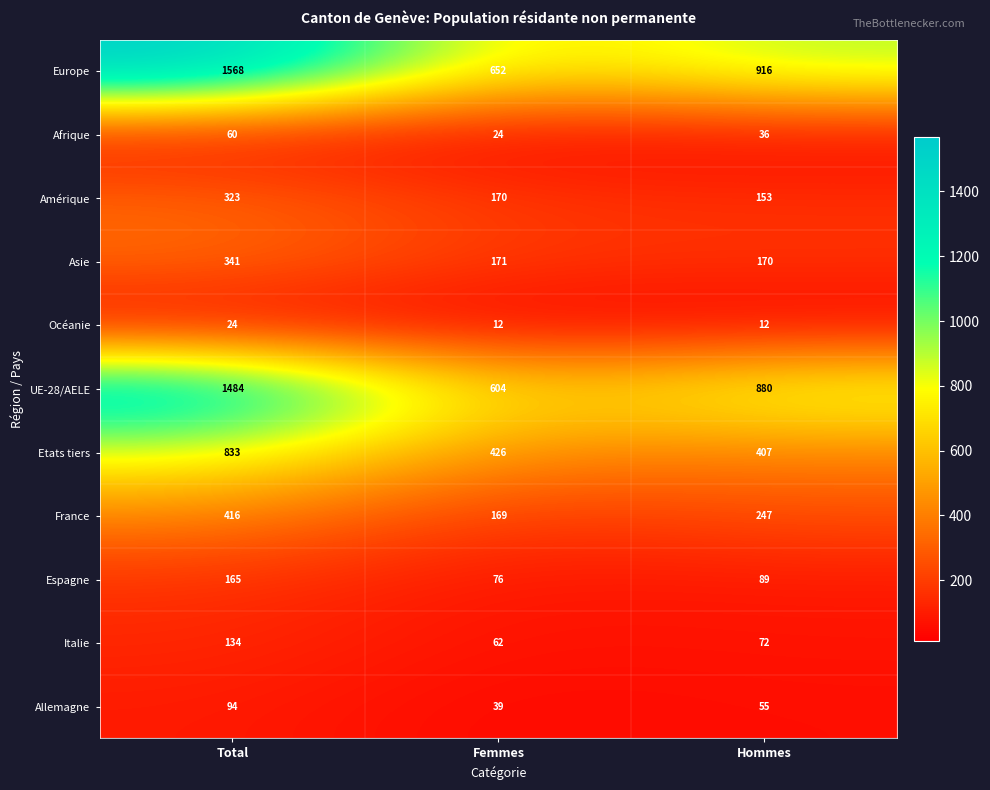

The value of Océanie at Femmes is 12. True or false?

True